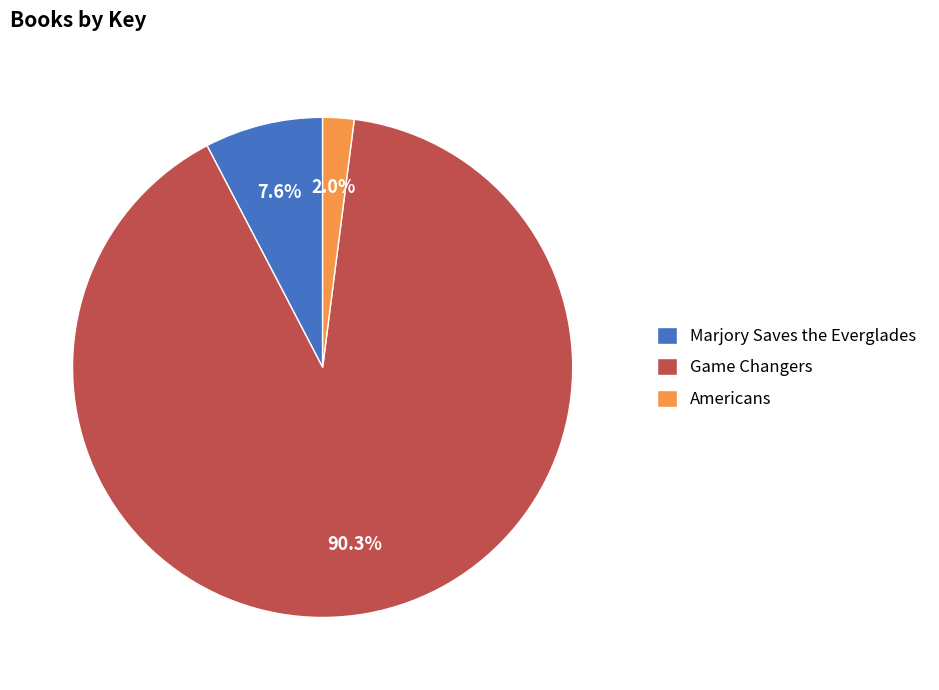

Which category has the biggest portion of the pie?

Game Changers